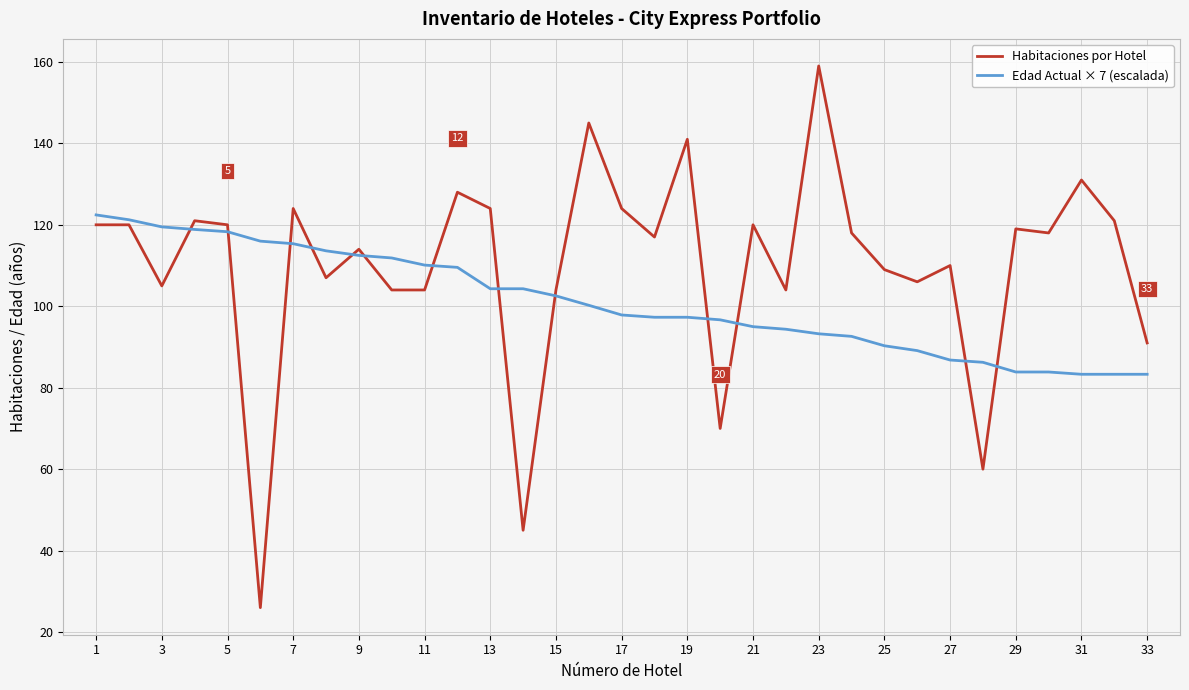

What is the maximum value shown in the chart?

159.0